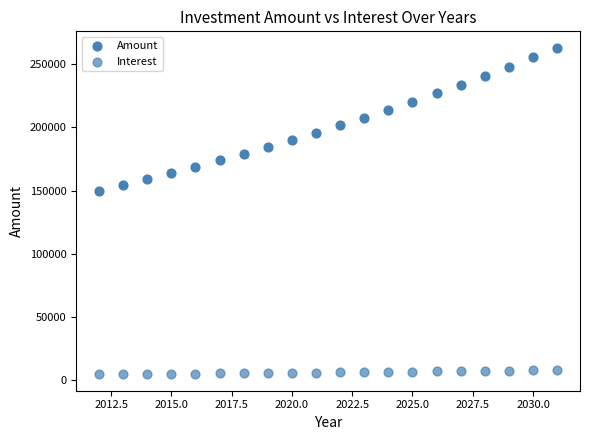

How many points are shown in the scatter plot?

40